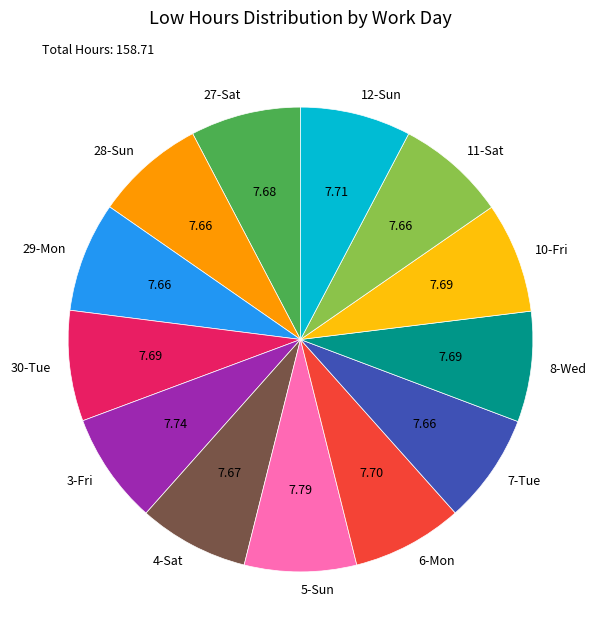

Approximately how many times larger is the value at 11-Sat compared to 27-Sat?

1.0